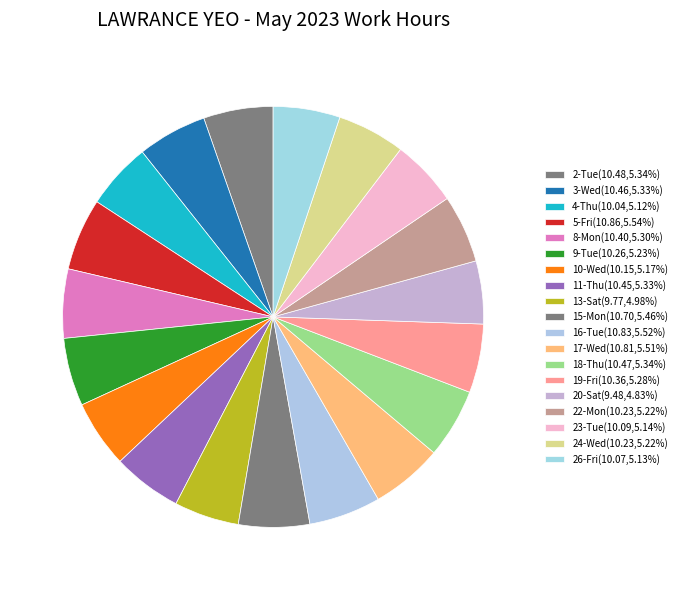

True or false: 26-Fri accounts for 1% of the total.

False